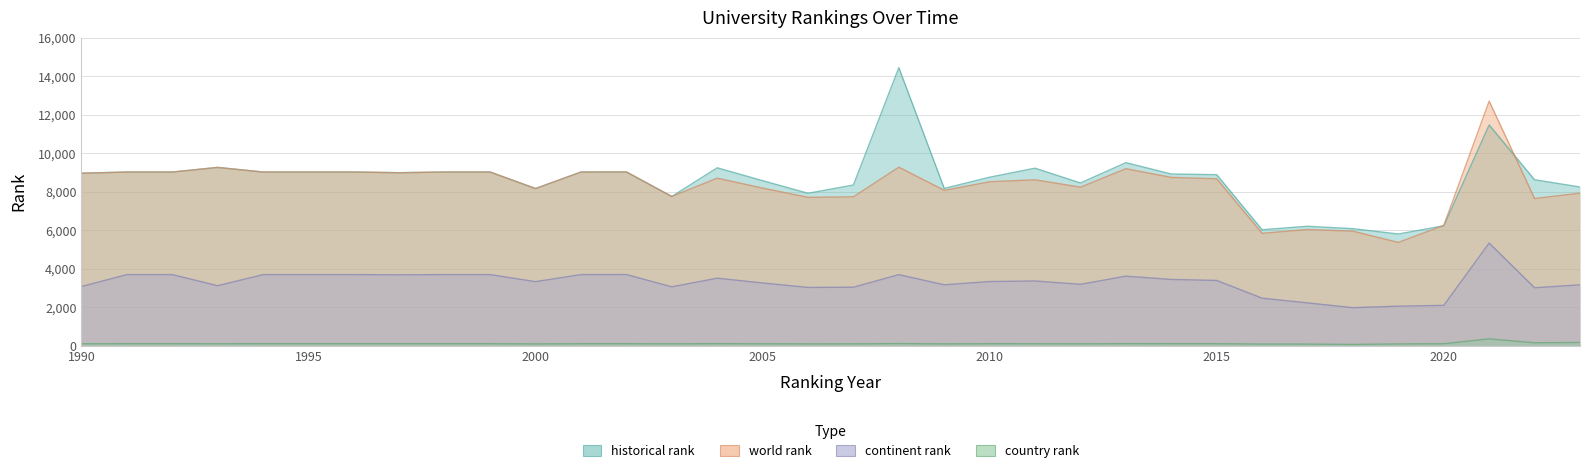

The value of continent rank at 1998 is 6294. True or false?

False